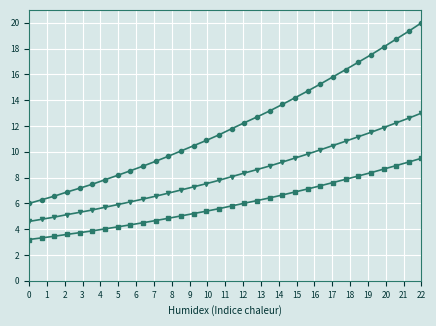

What is the greatest value displayed?

20.0